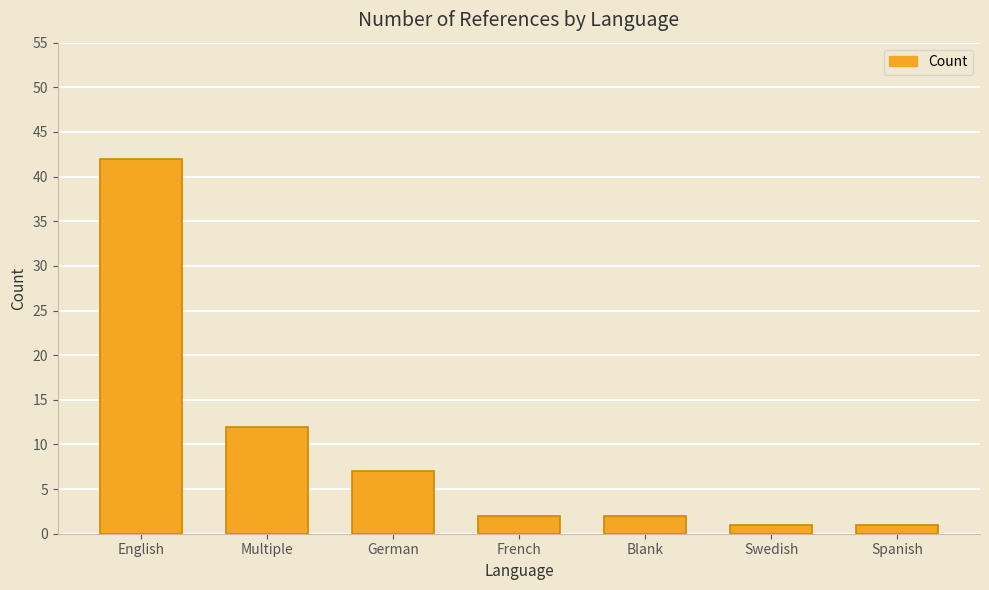

What is the smallest value displayed?

1